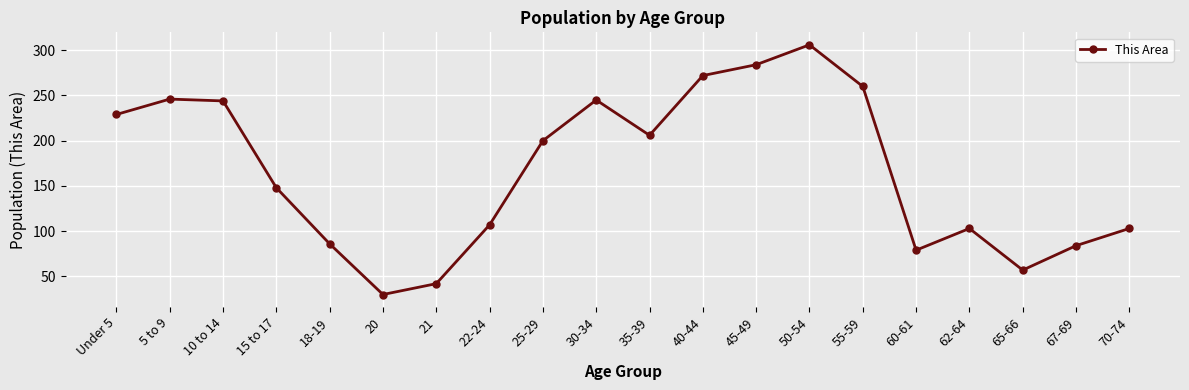

Is it true that the value at 15 to 17 is 65?

False